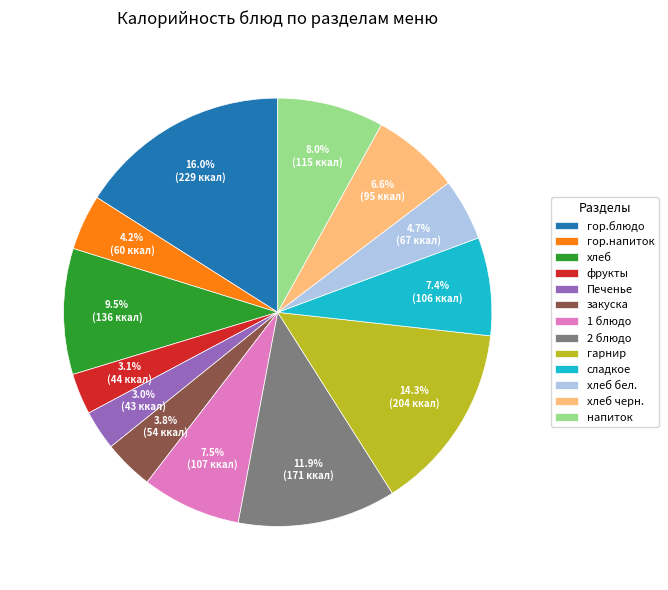

What is the largest slice in the pie chart?

гор.блюдо